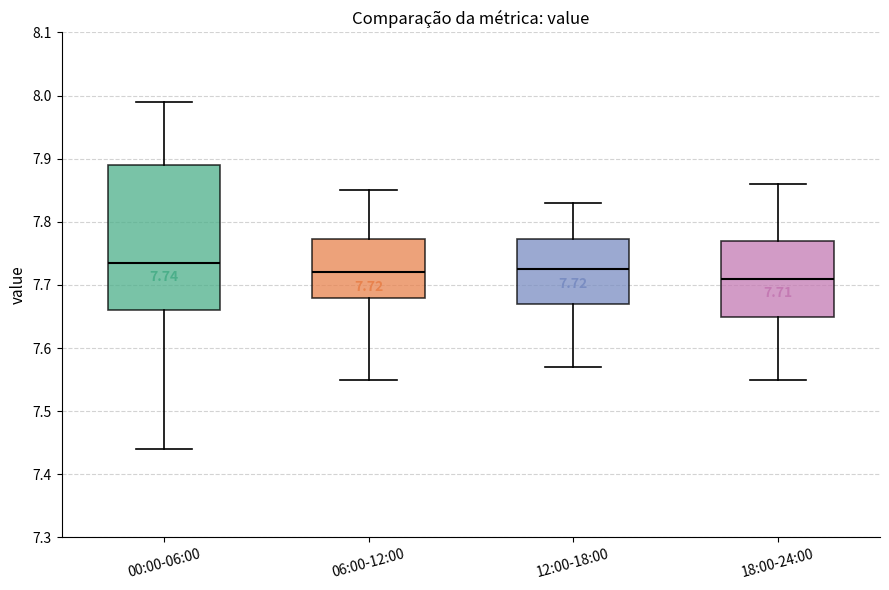

Which box's median line is the highest?

00:00-06:00